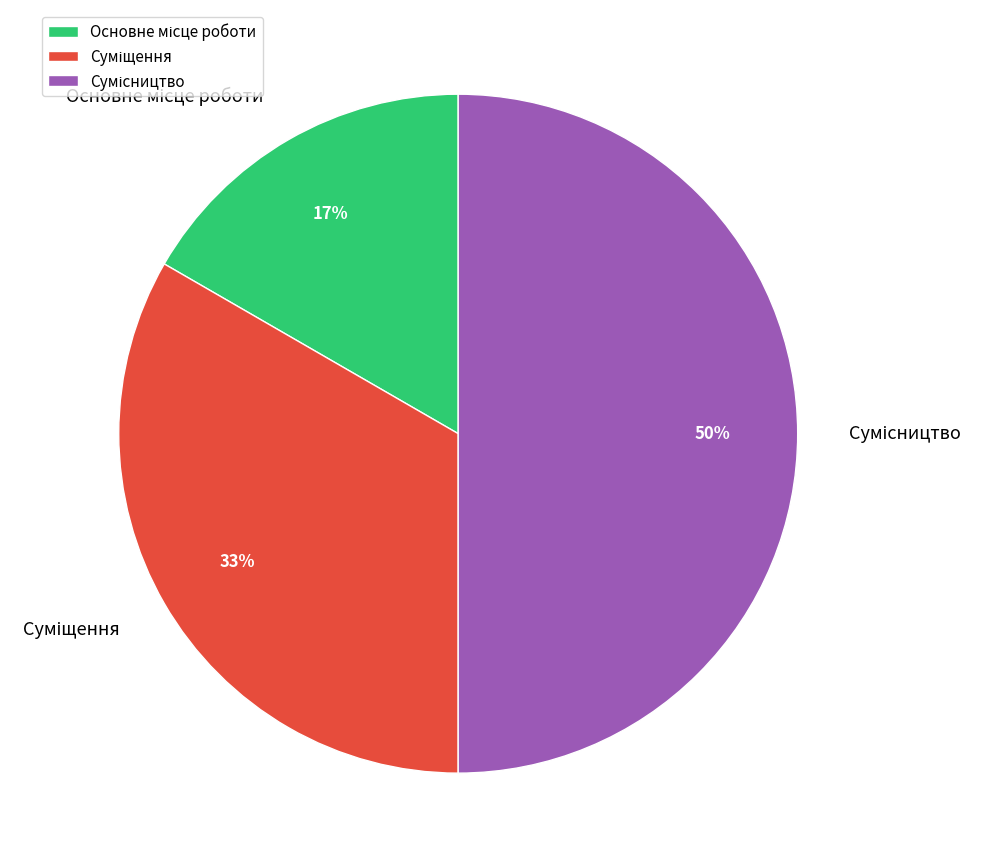

To the nearest percent, what is the difference between the largest and smallest slice percentages?

33%